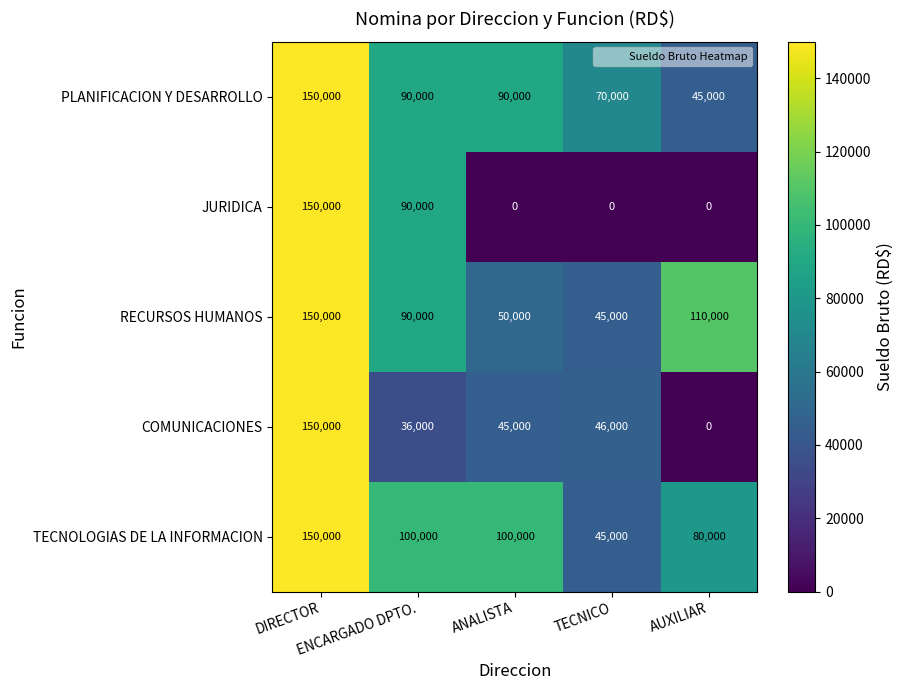

What is the minimum value for RECURSOS HUMANOS?

45000